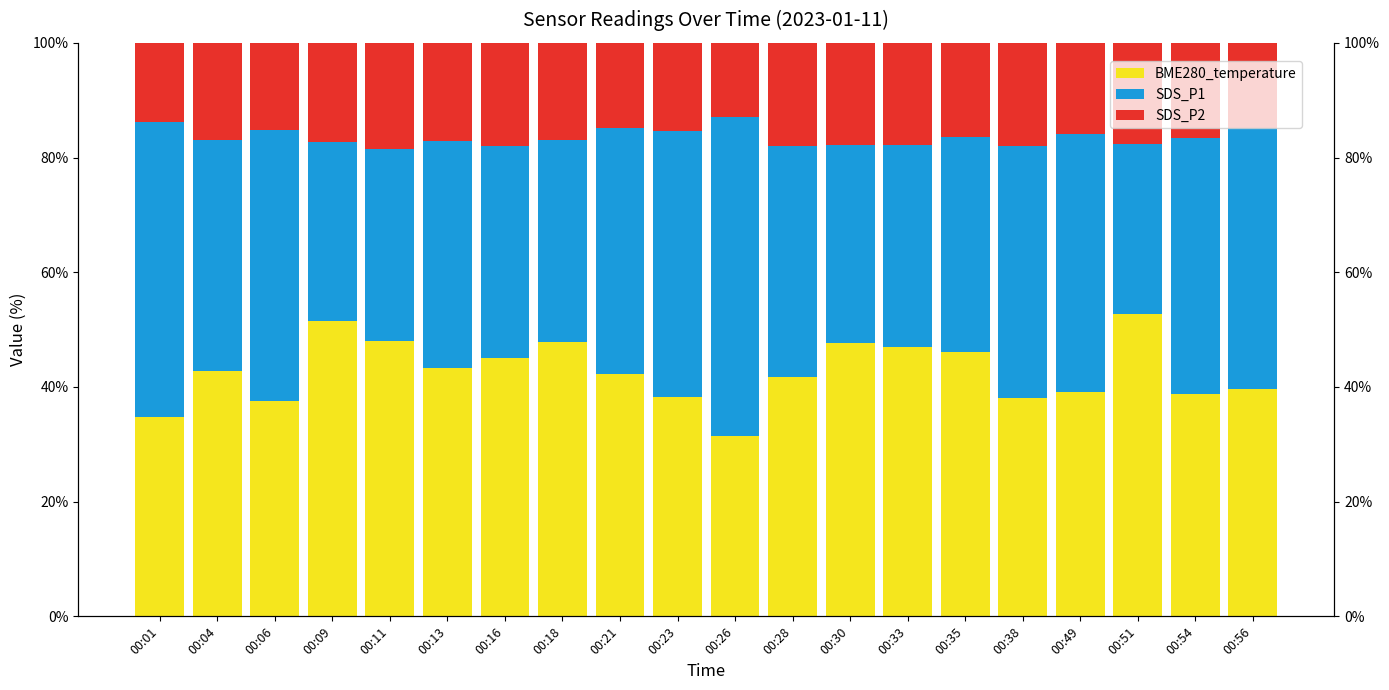

Reading left to right, transcribe all the data shown in this chart.

BME280_temperature: 34.8	42.7	37.6	51.5	48.0	43.4	45.0	47.8	42.2	38.3	31.4	41.7	47.6	47.0	46.1	38.1	39.1	52.8	38.8	39.6
SDS_P1: 51.5	40.3	47.1	31.2	33.5	39.5	37.1	35.3	42.8	46.4	55.7	40.3	34.6	35.1	37.4	44.0	44.9	29.7	44.6	45.6
SDS_P2: 13.7	16.9	15.2	17.2	18.5	17.1	17.9	16.9	14.9	15.3	12.9	18.1	17.8	17.9	16.5	18.0	15.9	17.6	16.6	14.8